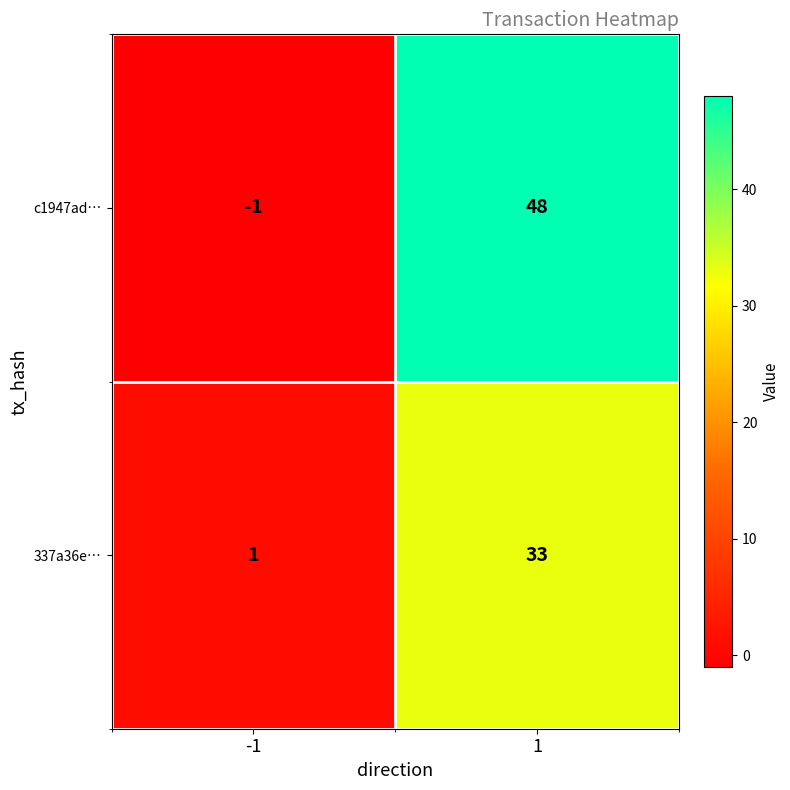

At -1, list the series in order from smallest to largest.

c1947ad…, 337a36e…